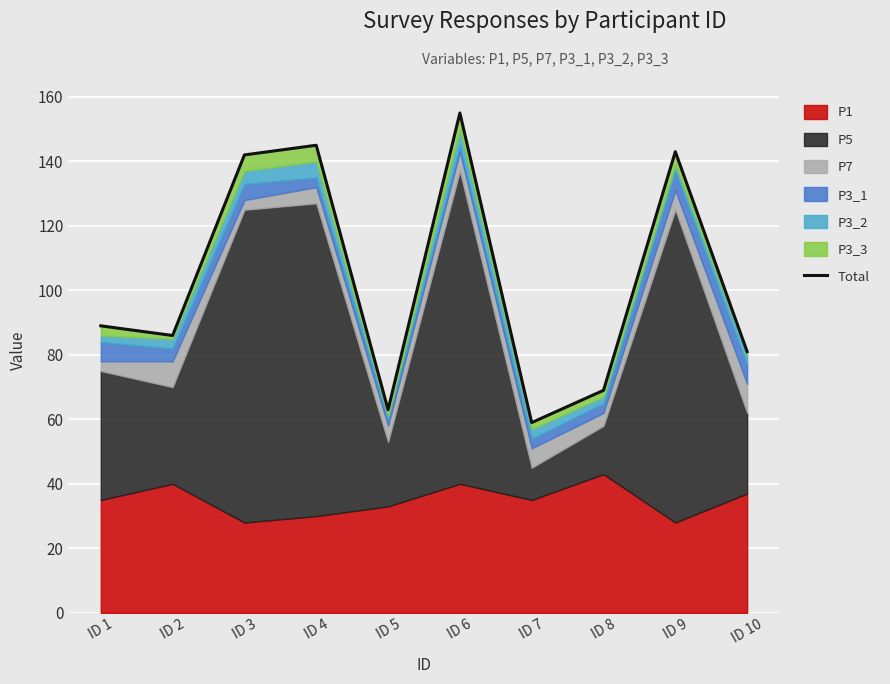

How many values are below 89?

5